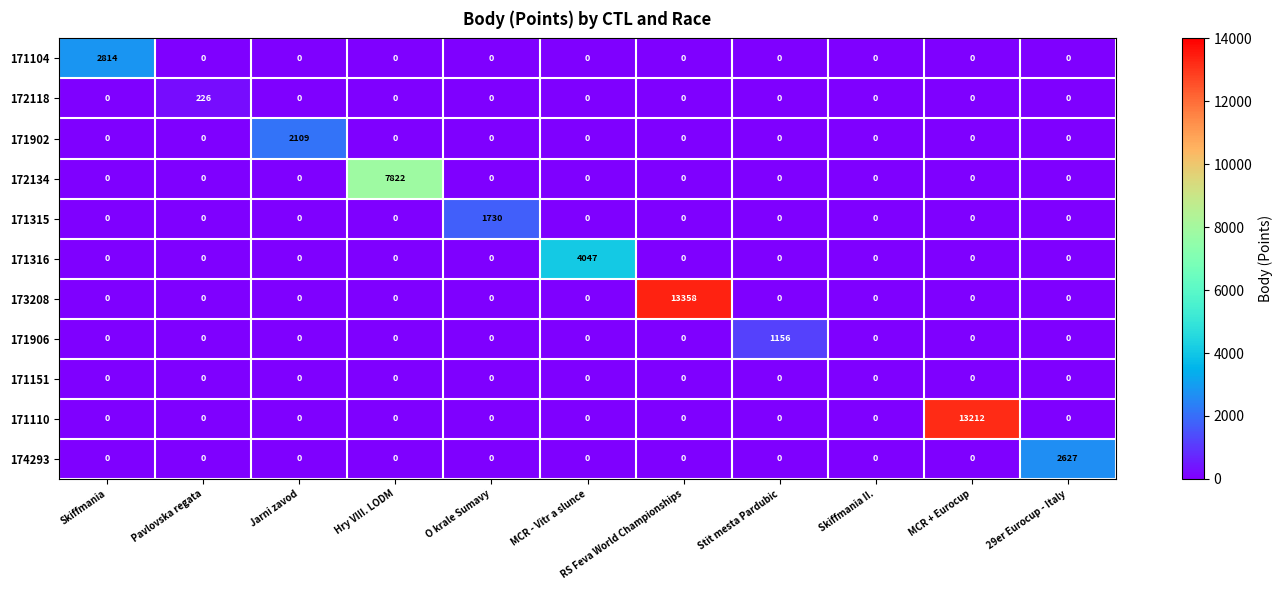

What is the average value of the 171110 series?

1201